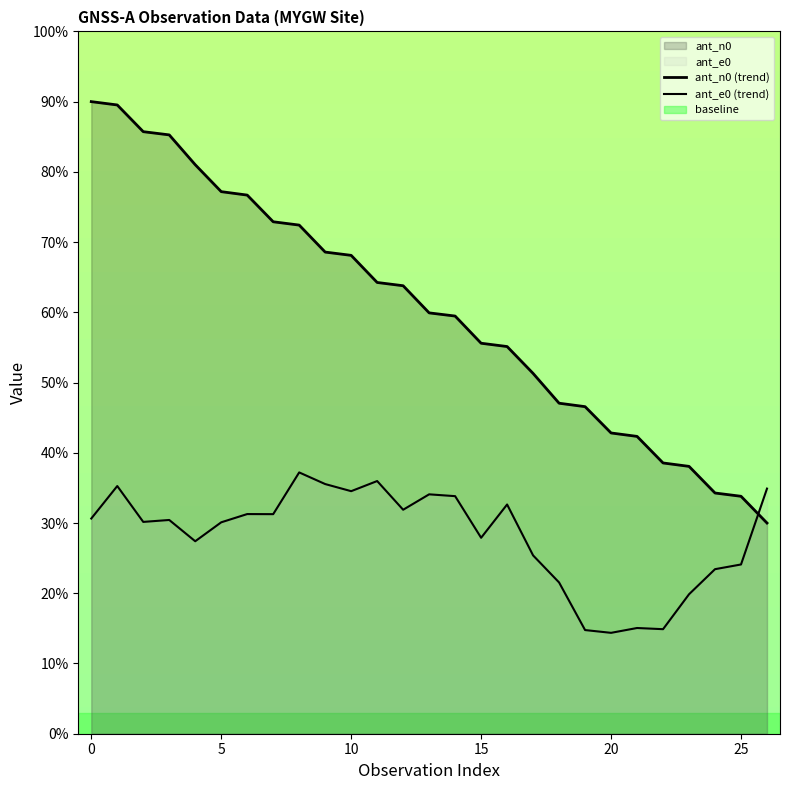

What is the difference between the maximum and minimum values in the ant_n0 (trend) series?

60.0